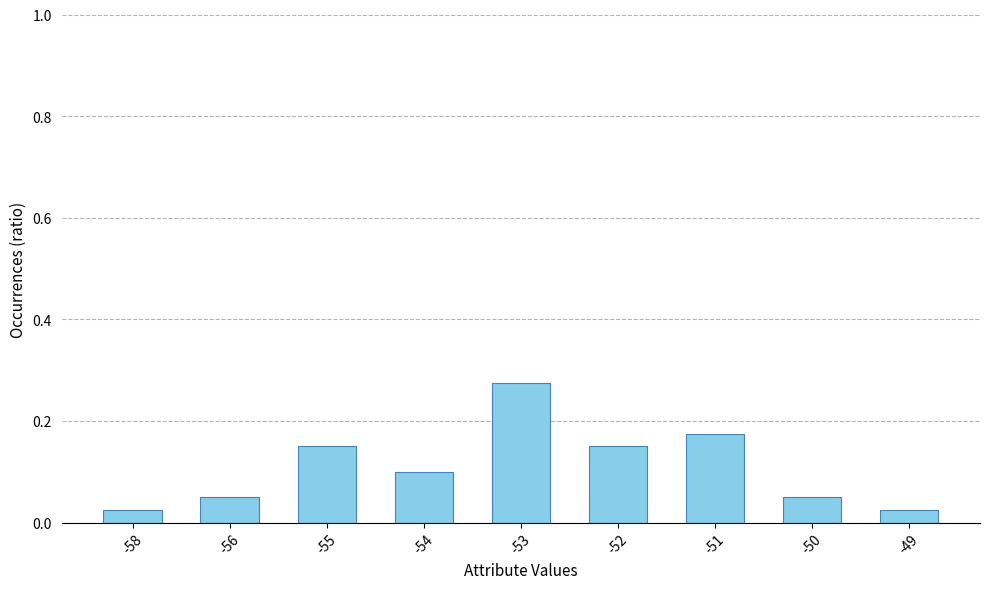

How many values are between 0 and 1?

9